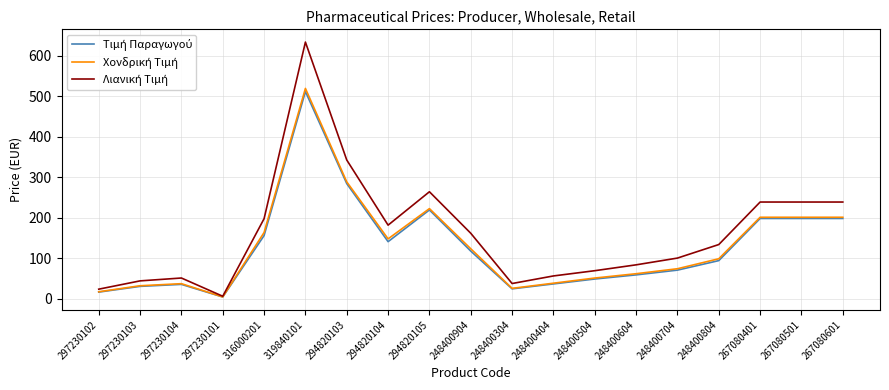

At which category is the sum across all series the highest?

319840101